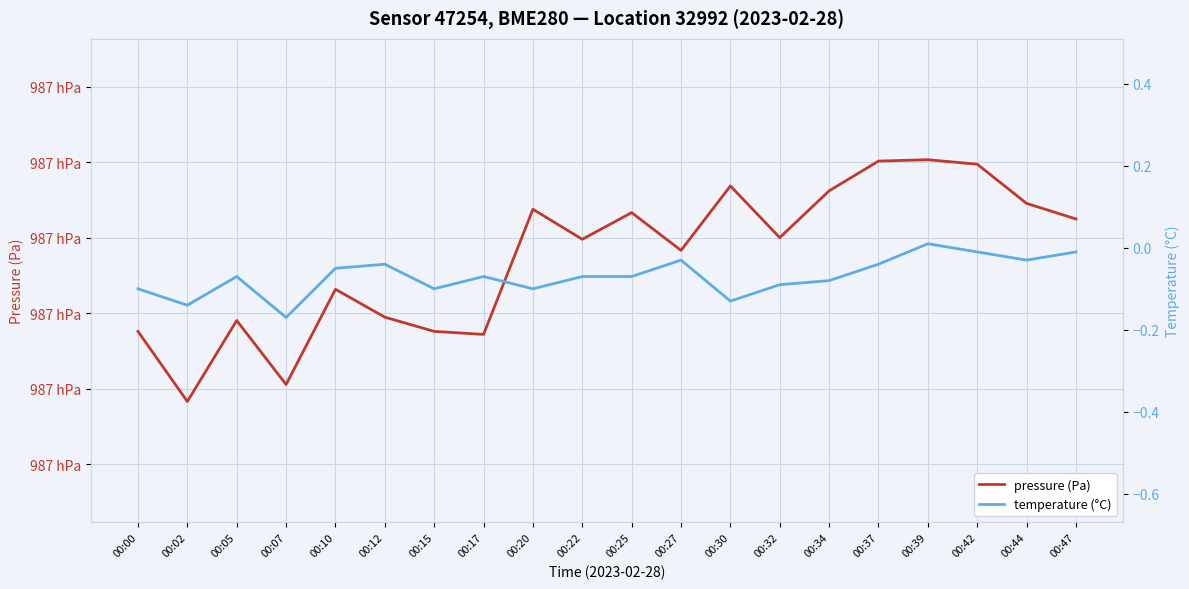

Between 00:47 and 00:37, which is larger?

00:37